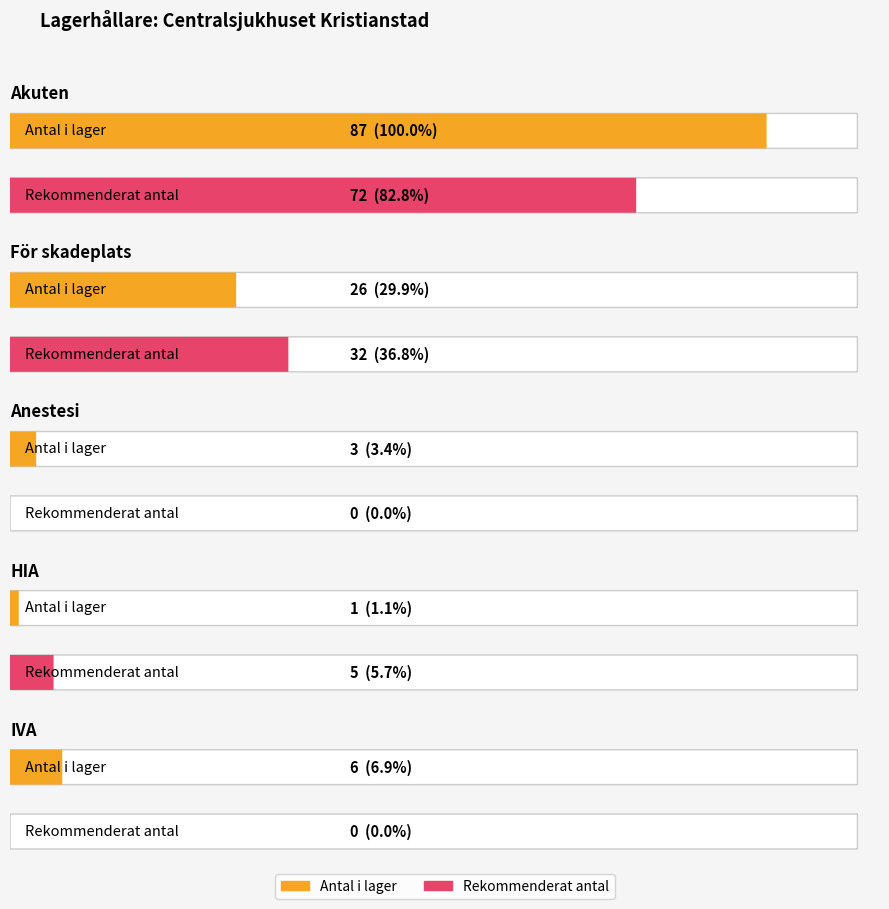

Where is Rekommenderat antal nearest to the value 20?

För skadeplats